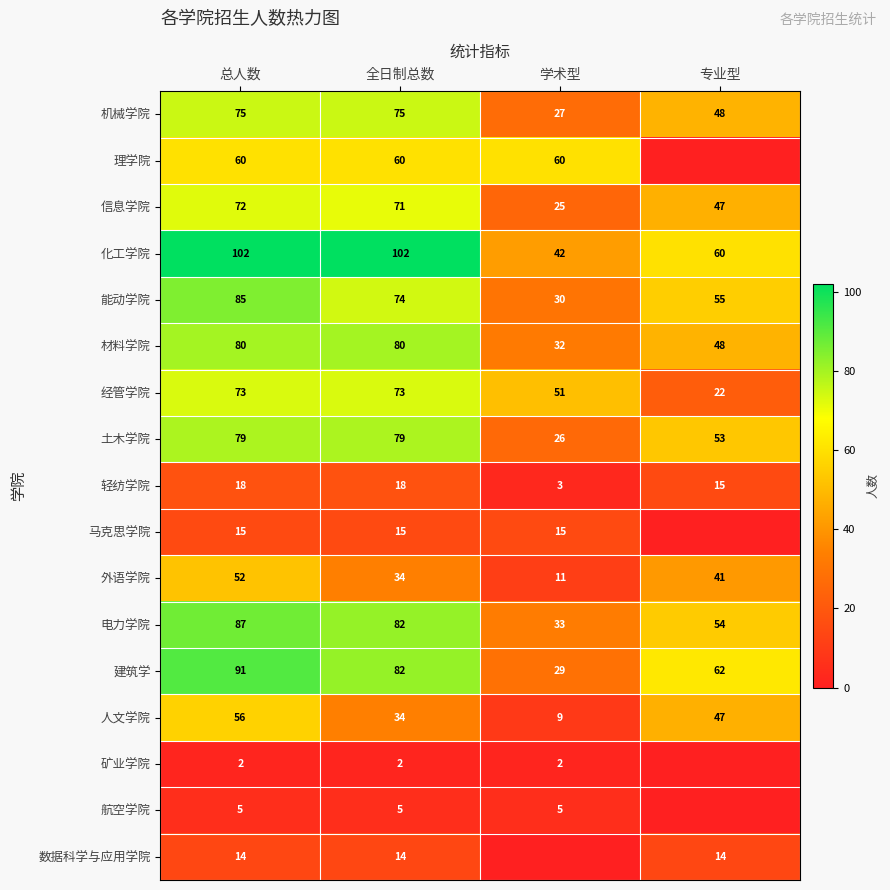

Count the 能动学院 values in the range 55 to 85.

3